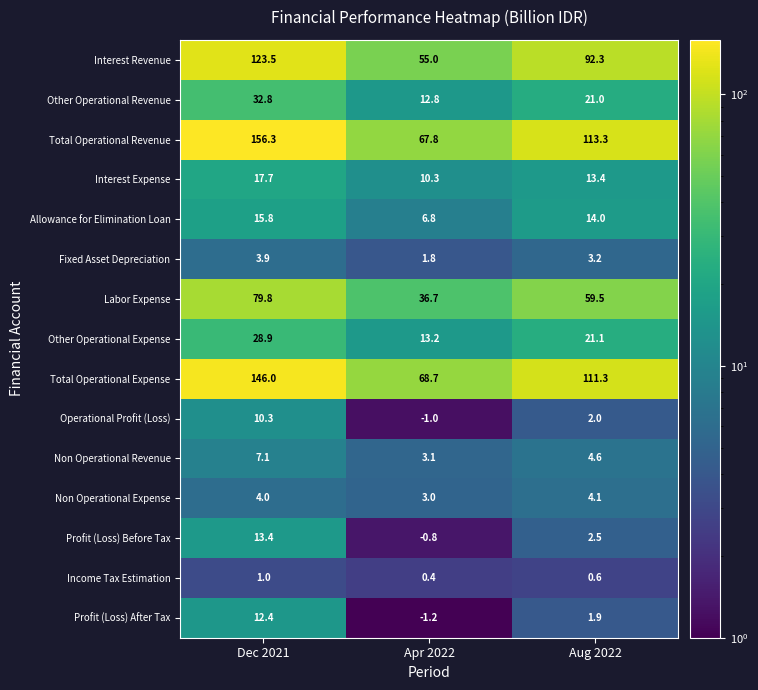

Where does the Labor Expense series first go above 59?

Dec 2021